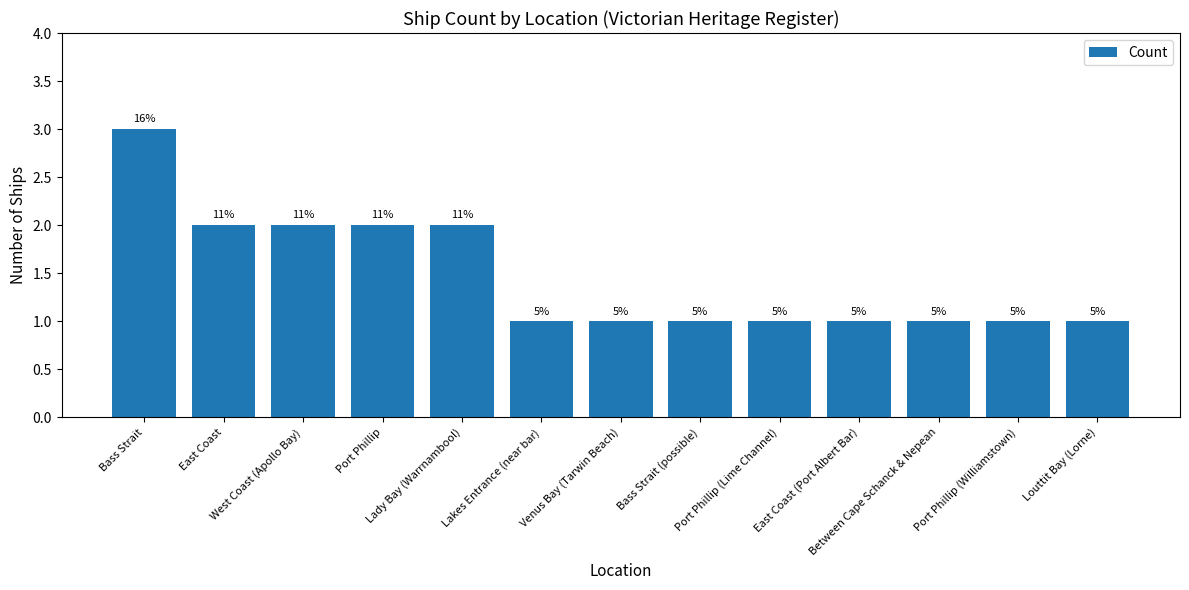

What is the approximate value at Bass Strait (possible)?

1